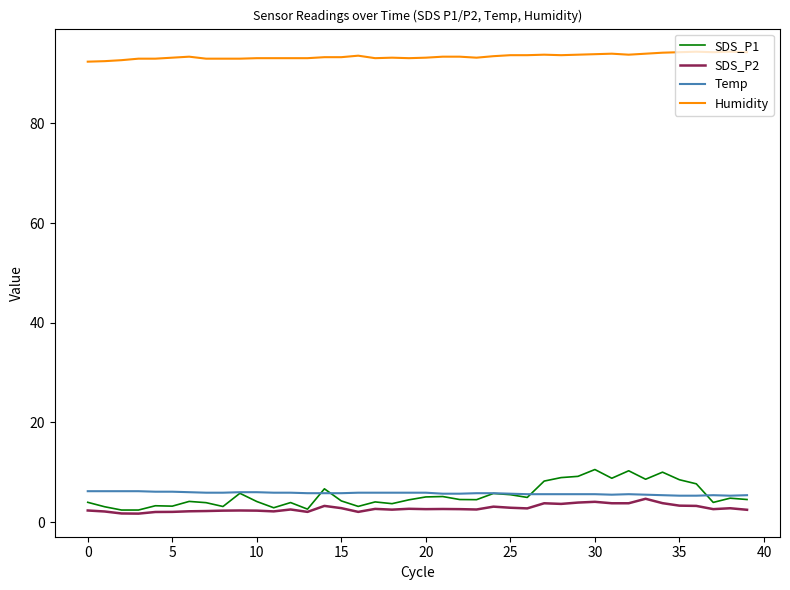

True or false: Temp and SDS_P2 cross at least once.

False